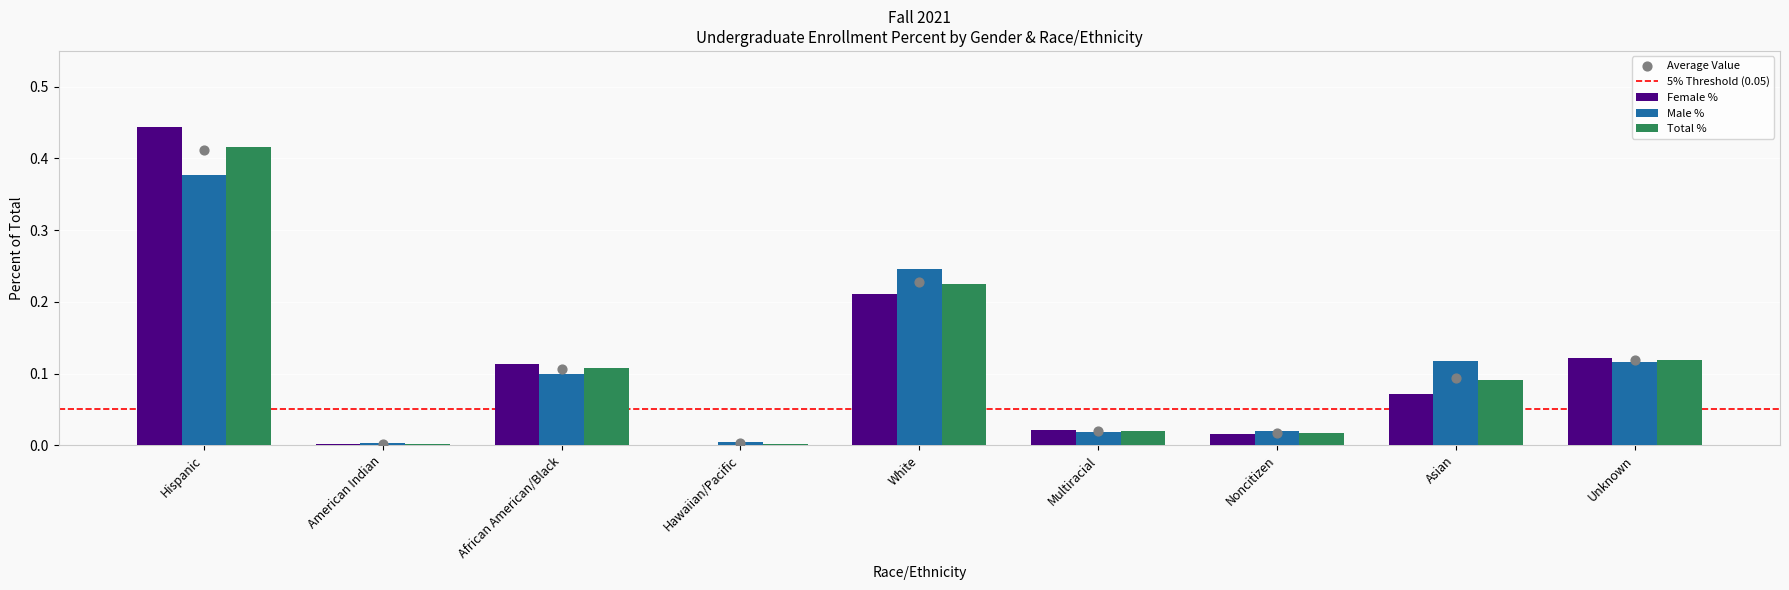

Which series has the widest spread of Y values?

Female %